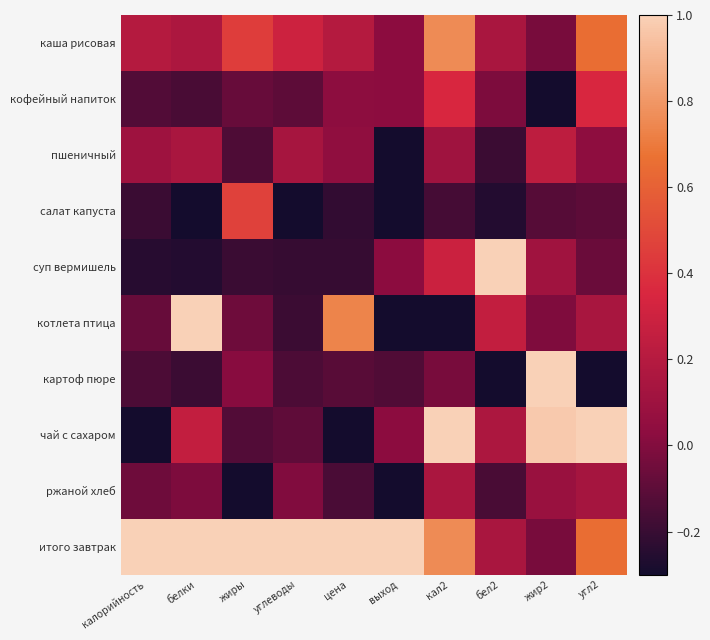

Reading left to right, what are all the values shown in this chart?

каша рисовая: калорийность=0.2	белки=0.2	жиры=0.4	углеводы=0.3	цена=0.2	выход=0.0	кал2=0.8	бел2=0.1	жир2=-0.0	угл2=0.7
кофейный напиток: калорийность=-0.1	белки=-0.2	жиры=-0.1	углеводы=-0.1	цена=0.0	выход=0.0	кал2=0.3	бел2=-0.0	жир2=-0.3	угл2=0.3
пшеничный: калорийность=0.1	белки=0.1	жиры=-0.1	углеводы=0.1	цена=0.0	выход=-0.3	кал2=0.1	бел2=-0.2	жир2=0.2	угл2=0.0
салат капуста: калорийность=-0.2	белки=-0.3	жиры=0.5	углеводы=-0.3	цена=-0.2	выход=-0.3	кал2=-0.2	бел2=-0.3	жир2=-0.1	угл2=-0.1
суп вермишель: калорийность=-0.2	белки=-0.3	жиры=-0.2	углеводы=-0.2	цена=-0.2	выход=0.0	кал2=0.3	бел2=1.0	жир2=0.1	угл2=-0.1
котлета птица: калорийность=-0.1	белки=1.0	жиры=-0.1	углеводы=-0.2	цена=0.7	выход=-0.3	кал2=-0.3	бел2=0.3	жир2=-0.0	угл2=0.1
картоф пюре: калорийность=-0.1	белки=-0.2	жиры=0.0	углеводы=-0.1	цена=-0.1	выход=-0.1	кал2=-0.0	бел2=-0.3	жир2=1.0	угл2=-0.3
чай с сахаром: калорийность=-0.3	белки=0.3	жиры=-0.1	углеводы=-0.1	цена=-0.3	выход=0.0	кал2=1.0	бел2=0.2	жир2=1.0	угл2=1.0
ржаной хлеб: калорийность=-0.1	белки=-0.0	жиры=-0.3	углеводы=-0.0	цена=-0.2	выход=-0.3	кал2=0.2	бел2=-0.2	жир2=0.1	угл2=0.1
итого завтрак: калорийность=1.0	белки=1.0	жиры=1.0	углеводы=1.0	цена=1.0	выход=1.0	кал2=0.8	бел2=0.1	жир2=-0.0	угл2=0.7